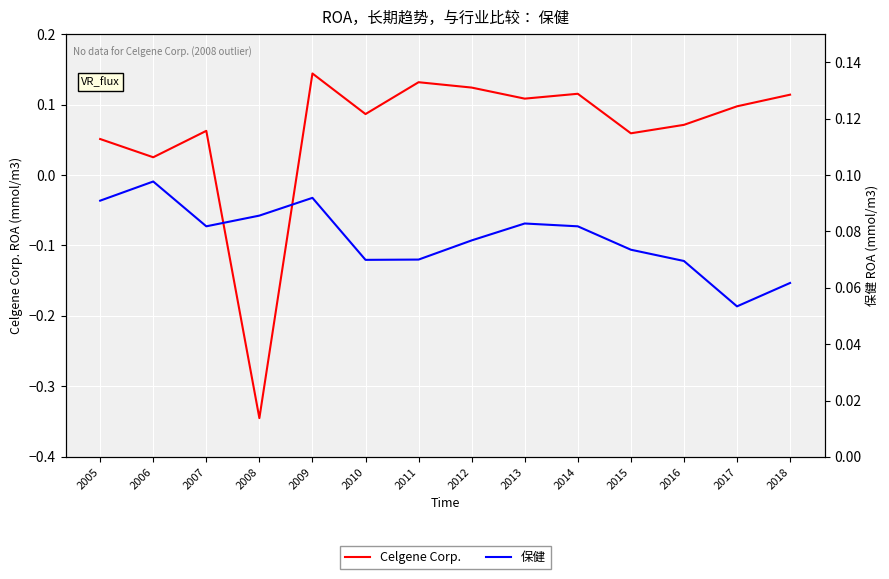

Which series has the largest total across all categories?

保健